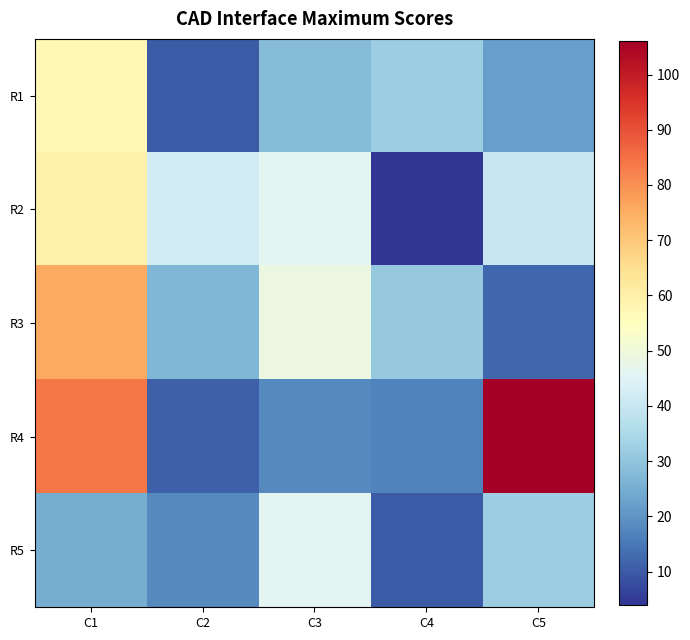

Which series changed the most between C2 and C5?

R4